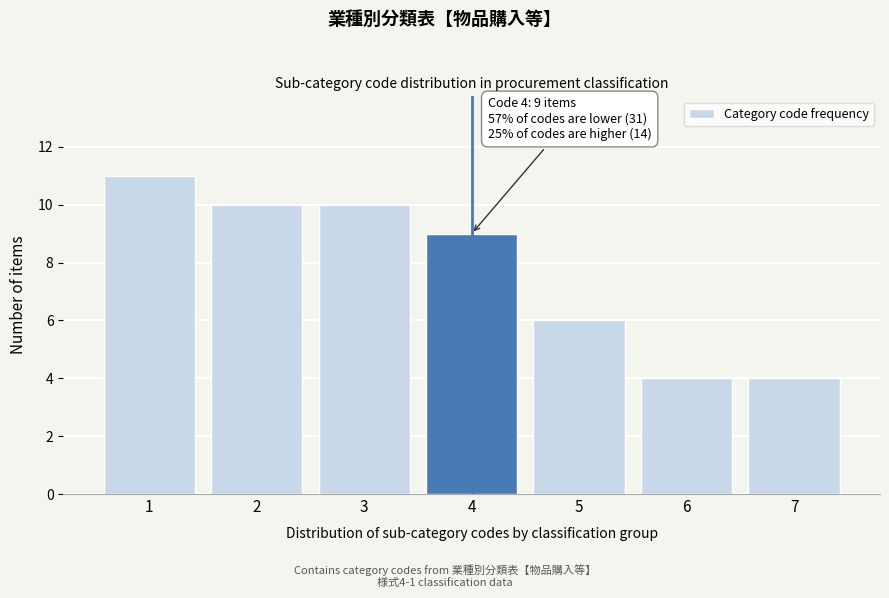

Which range on the x-axis has the tallest bar?

0.5 to 1.5